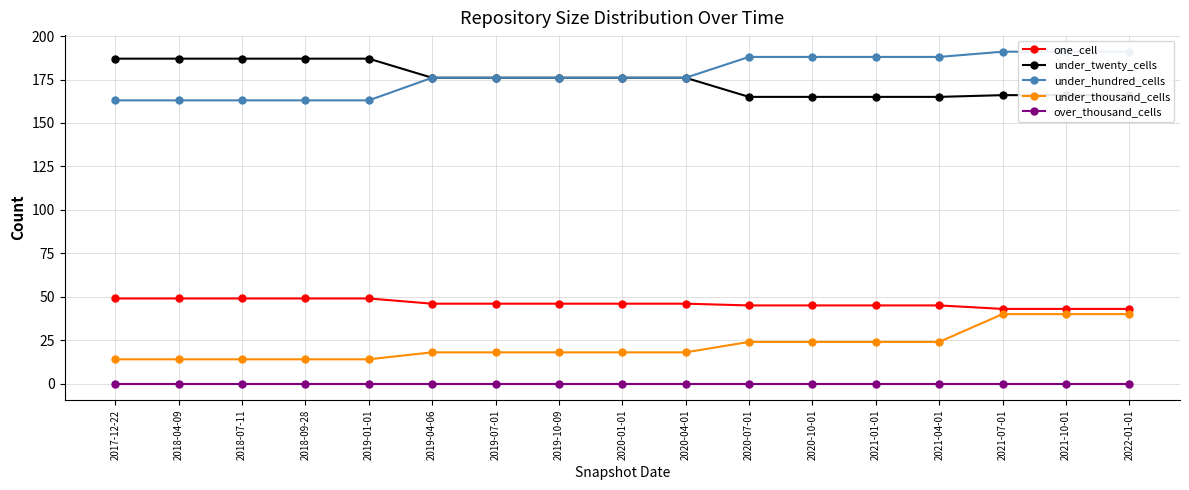

What is the label of the 13th point from the left?

2021-01-01